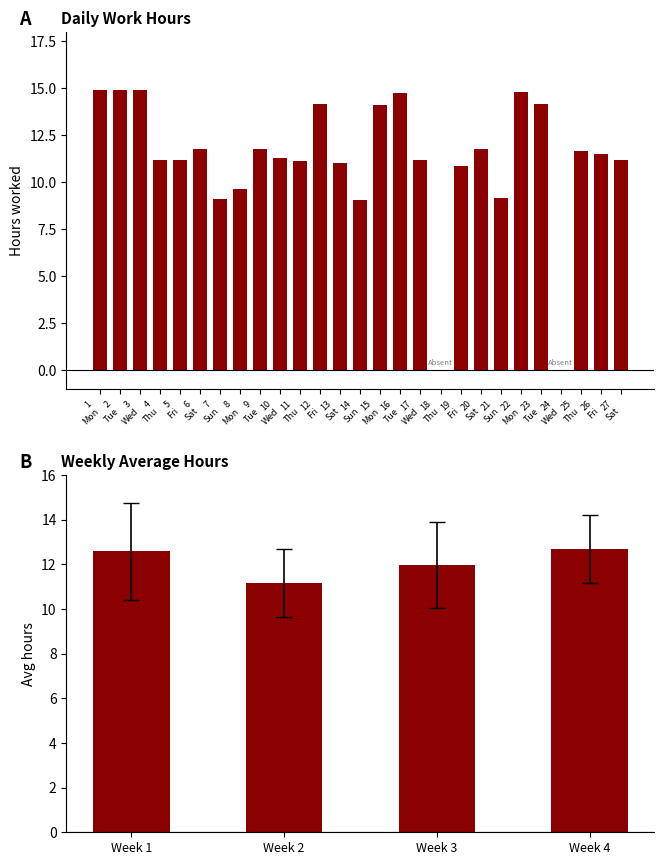

How many values are above zero?

25